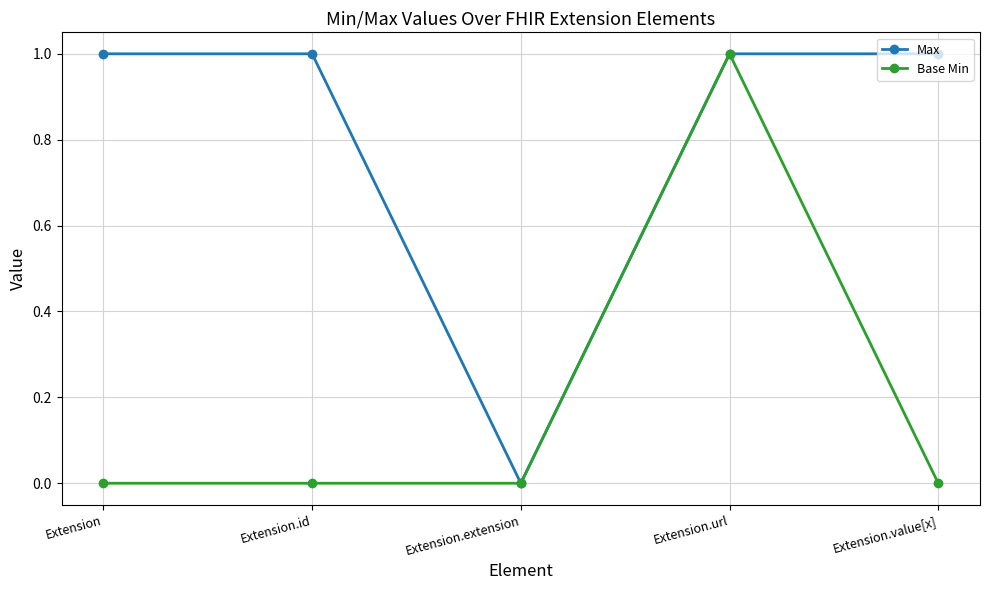

What is the sum of the Max values at Extension and Extension.value[x]?

2